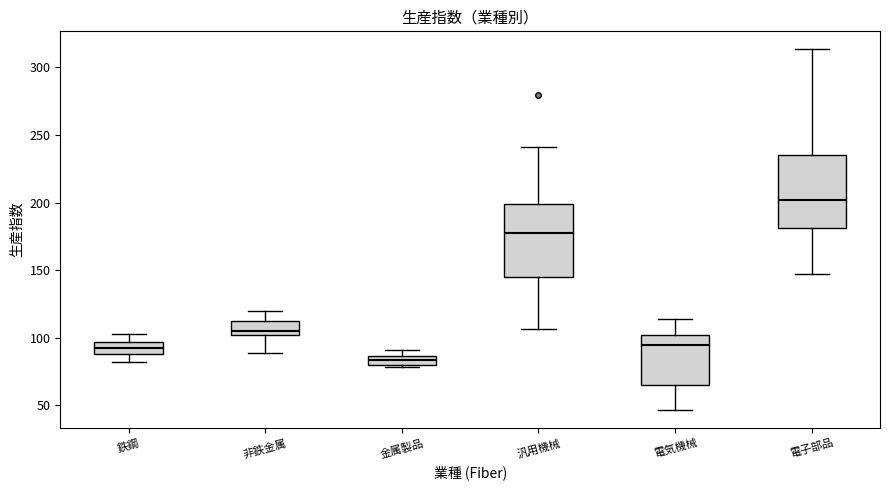

Where is the lower edge of the box for 金属製品 on the y-axis? The values are not printed on the chart, so give them approximately, as read against the axis.

80